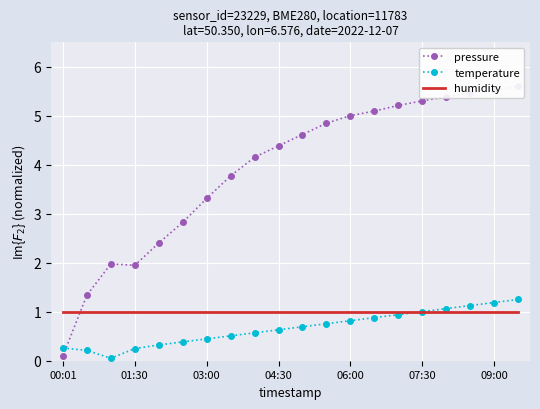

Is it true that temperature equals 0.4 at 03:00?

True